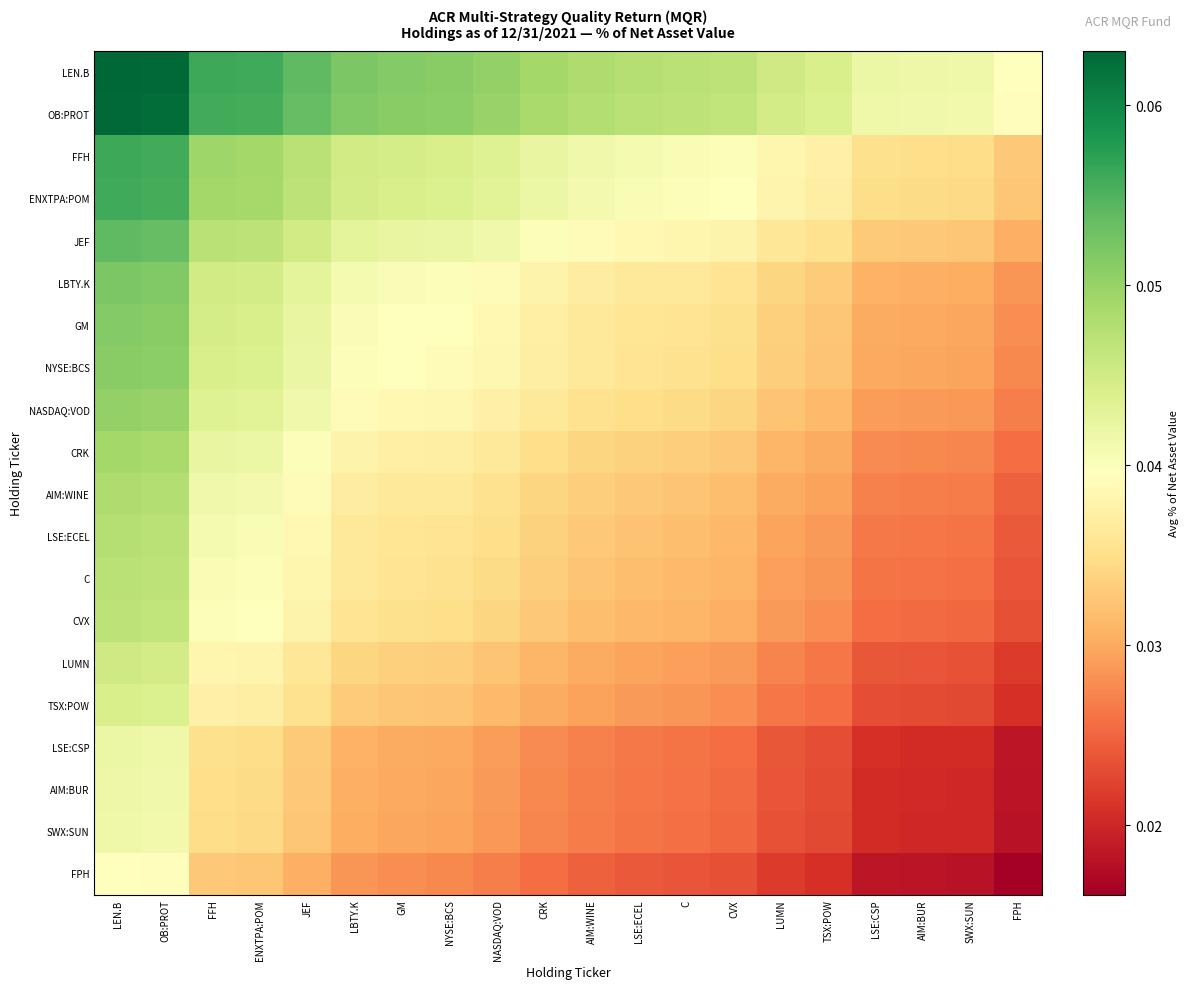

Count the number of data series in this chart.

20